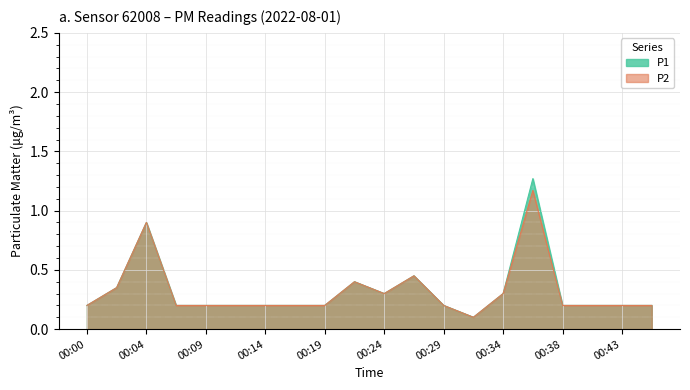

What is the value of the P2 point at the 3rd from the left?

0.9